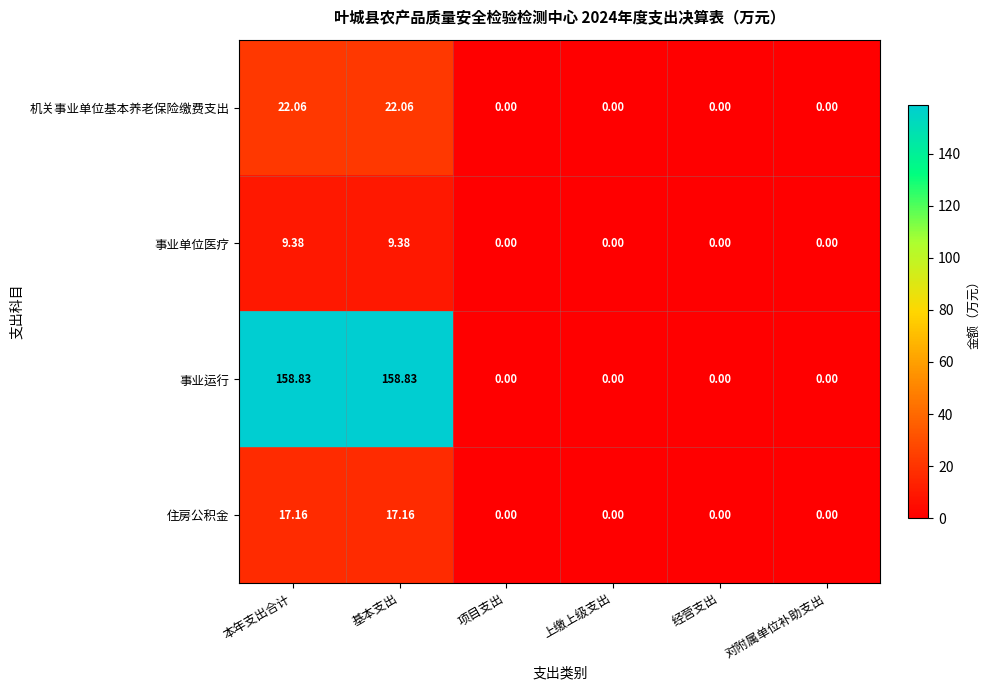

List the series in order of their peak value, lowest first.

事业单位医疗, 住房公积金, 机关事业单位基本养老保险缴费支出, 事业运行